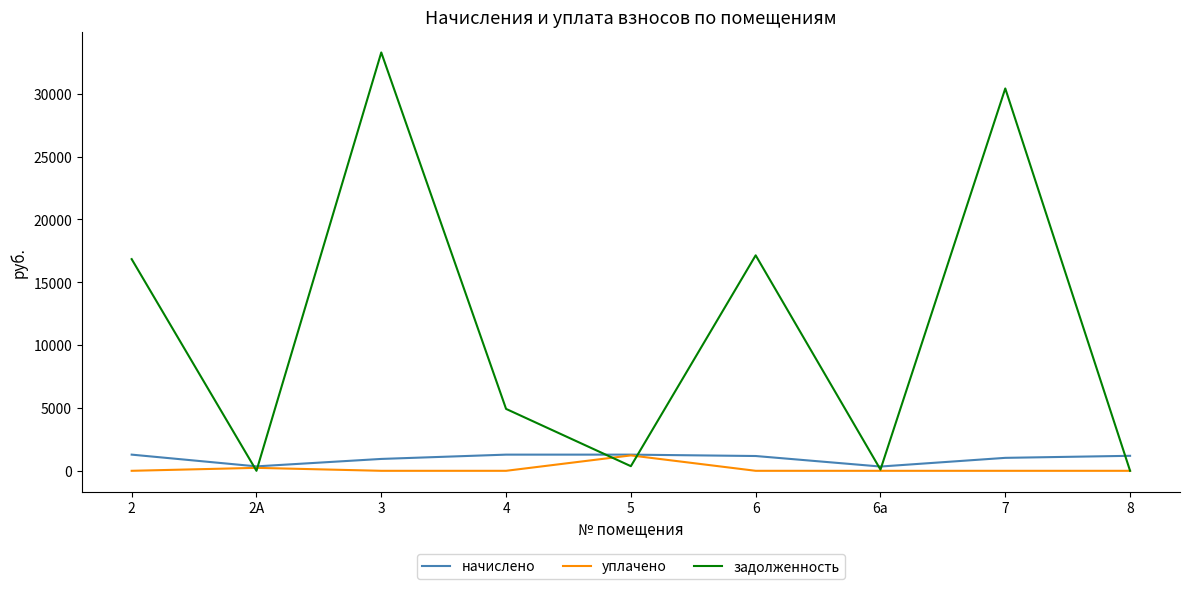

How many lines are shown in the chart?

3